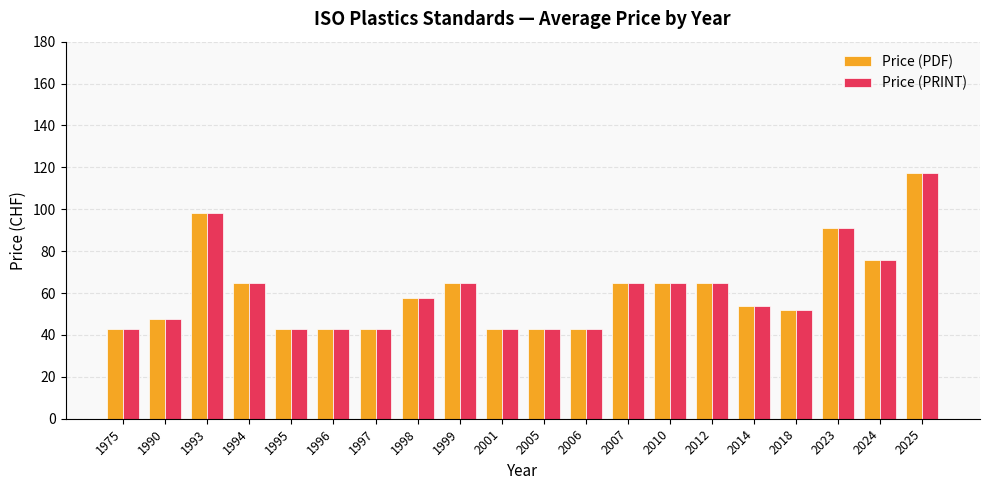

At which category is the sum across all series the highest?

2025